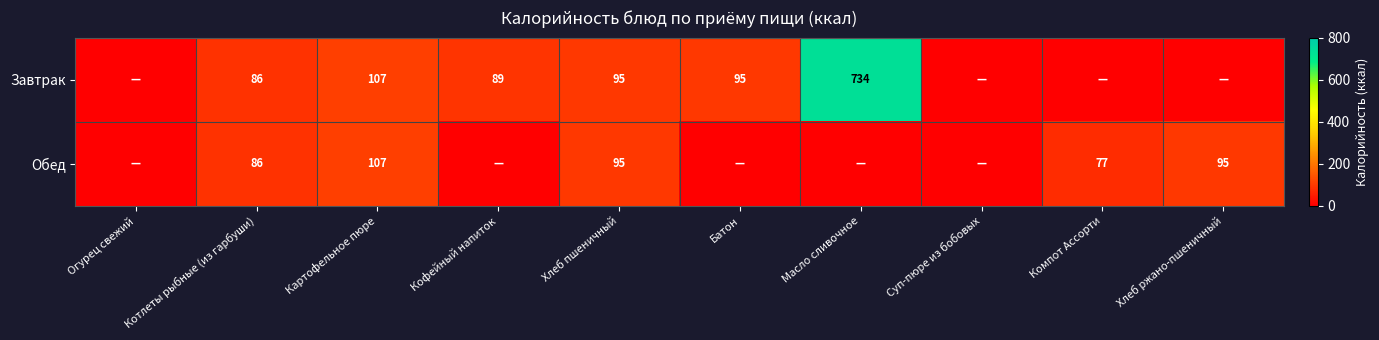

Is the value of Обед at Котлеты рыбные (из гарбуши) greater than the value of Завтрак at Хлеб пшеничный?

No